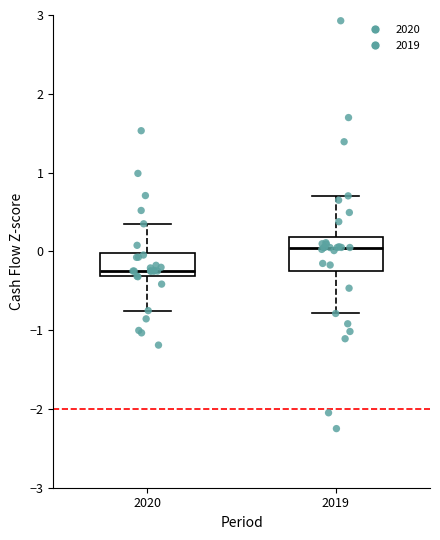

Where is the lower edge of the box at x = 2020 on the y-axis? The values are not printed on the chart, so give them approximately, as read against the axis.

-0.3